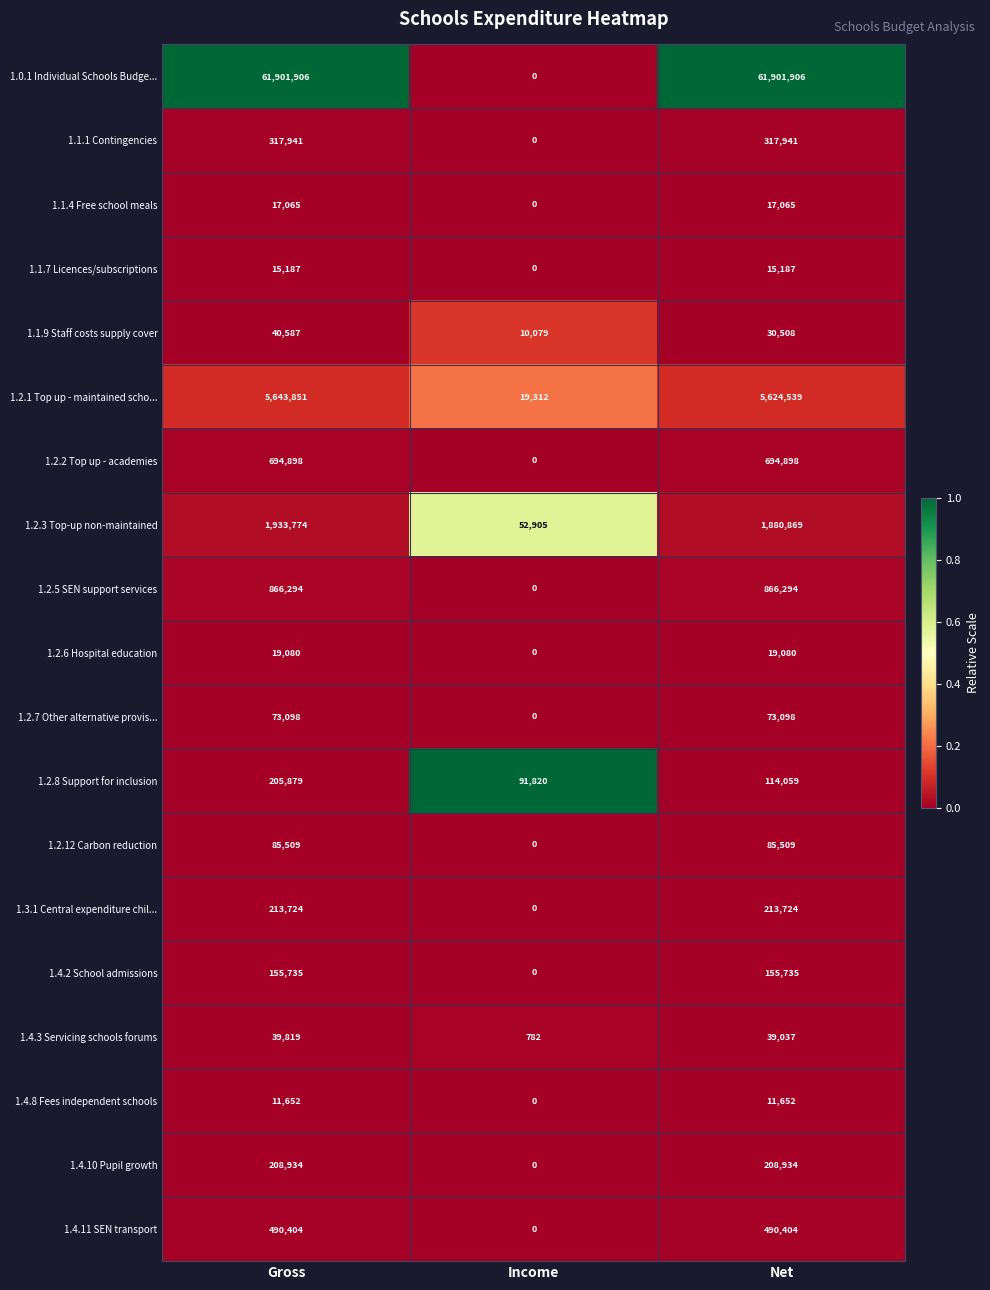

At how many categories does at least one series exceed 0?

3